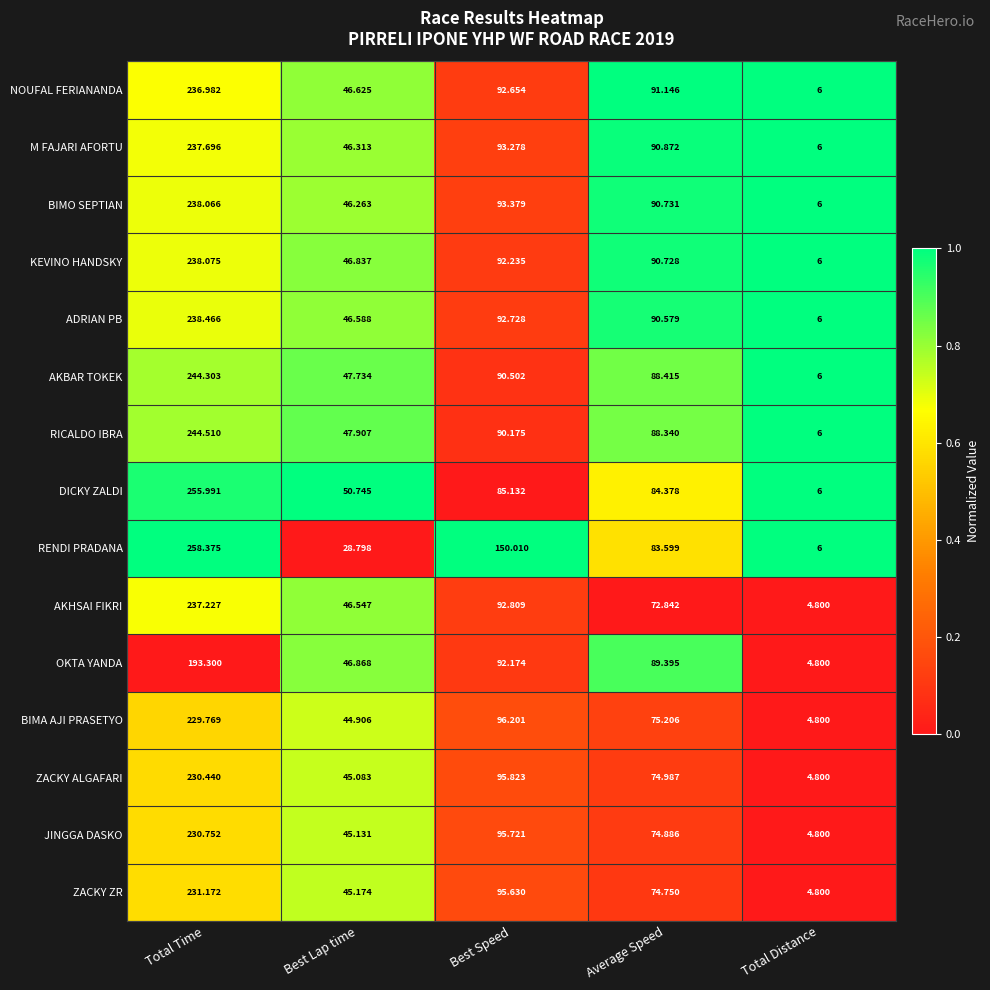

Which series changed the most between Best Speed and Total Distance?

RENDI PRADANA